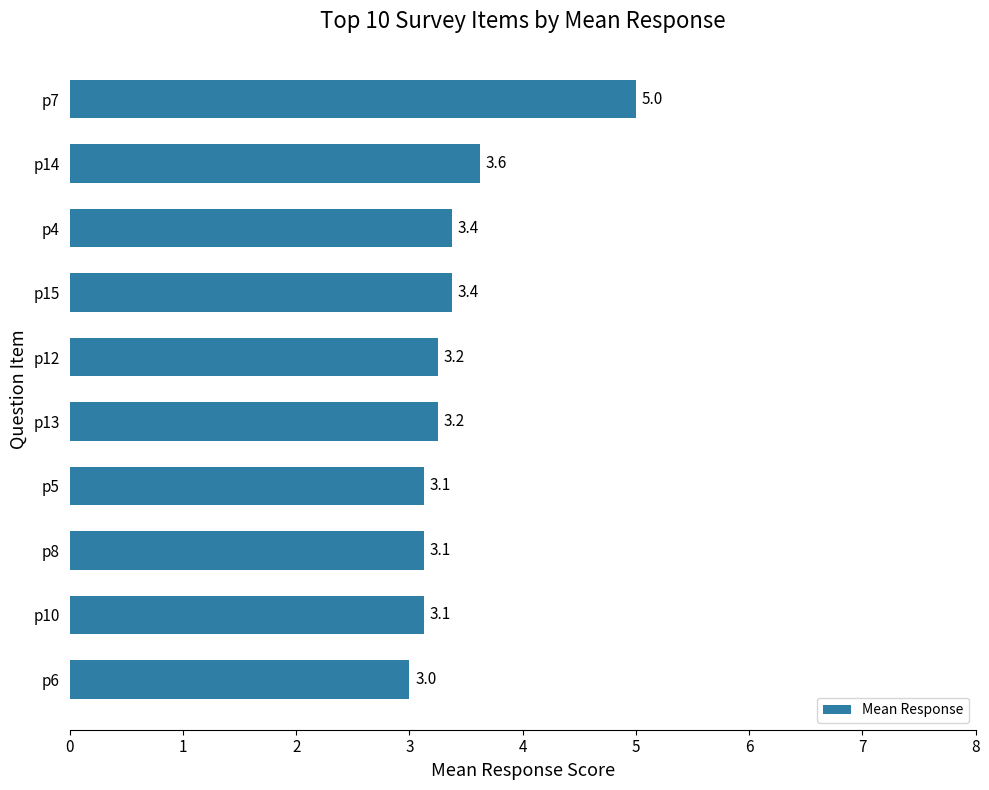

What is the average value?

3.4